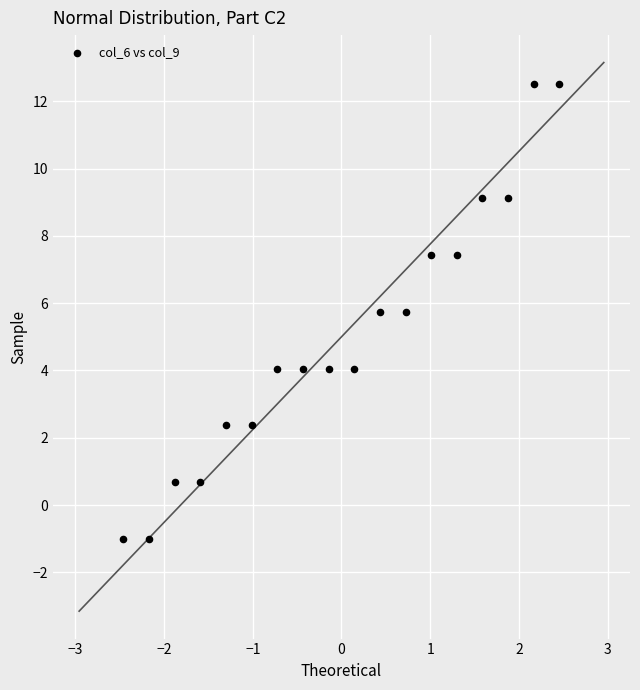

What is the range of Y values (max minus min)?

13.5